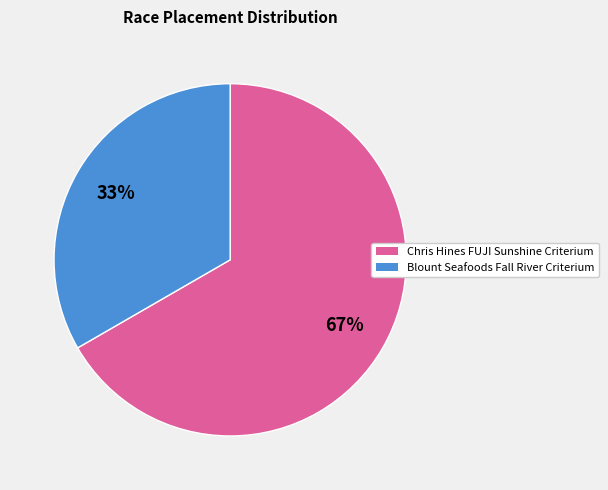

To the nearest percent, what percentage of the pie is Blount Seafoods Fall River Criterium?

33%